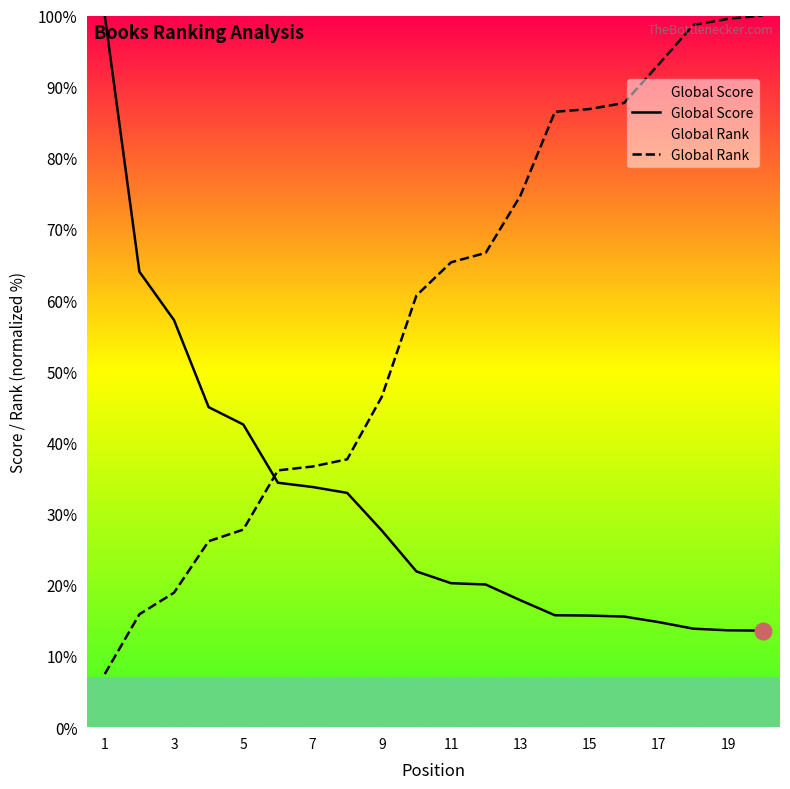

Is it true that Global Rank equals 25.5 at 3?

False